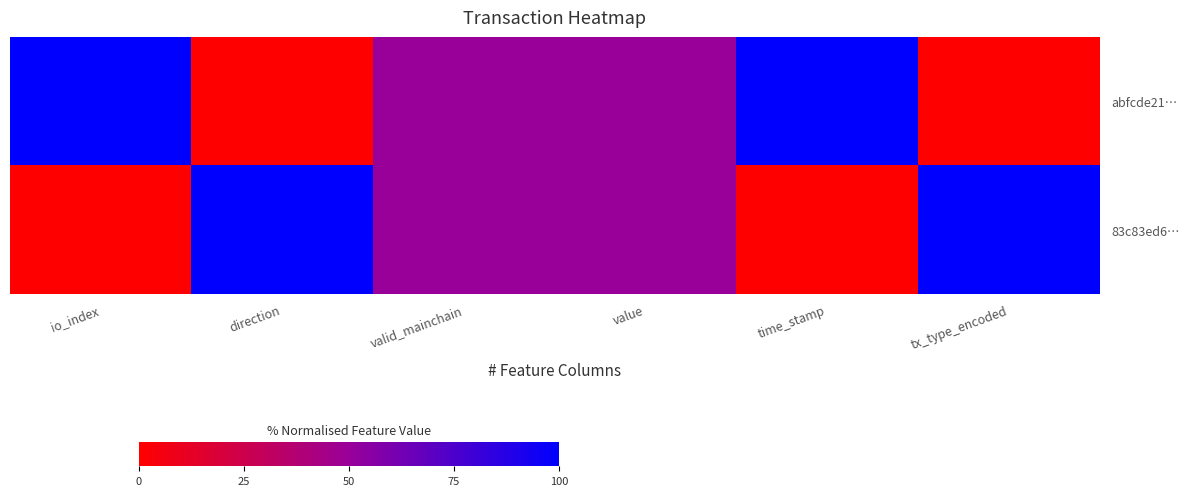

Which series has the largest total across all categories?

abfcde21…